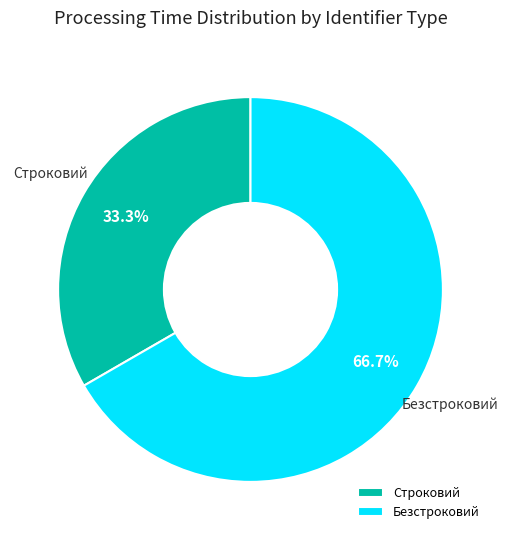

Is the sum of Строковий and Безстроковий greater than half?

Yes